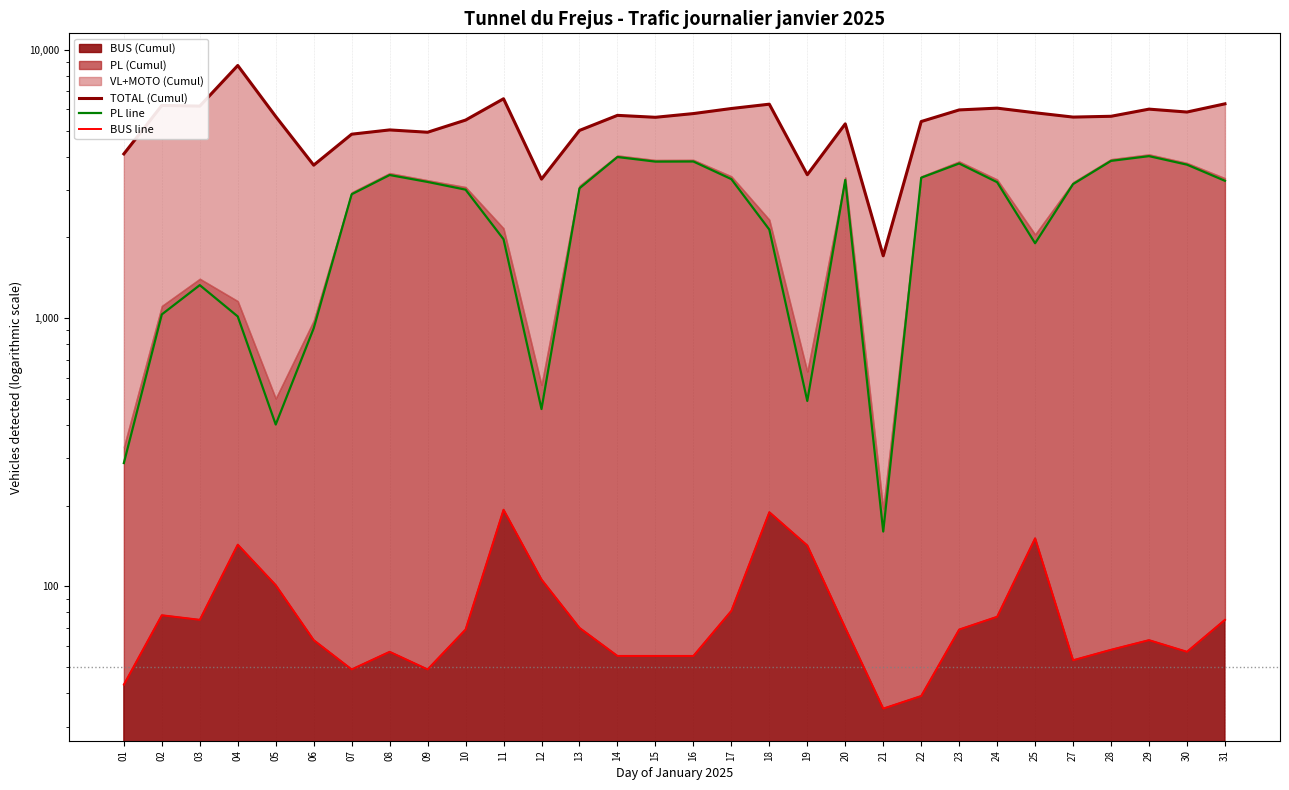

What is the smallest value displayed?

35